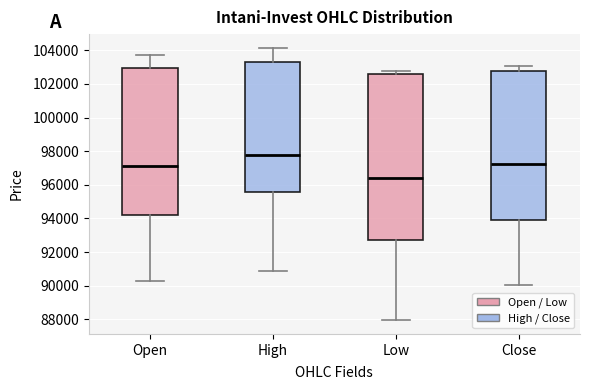

Which box's median line is the highest?

High